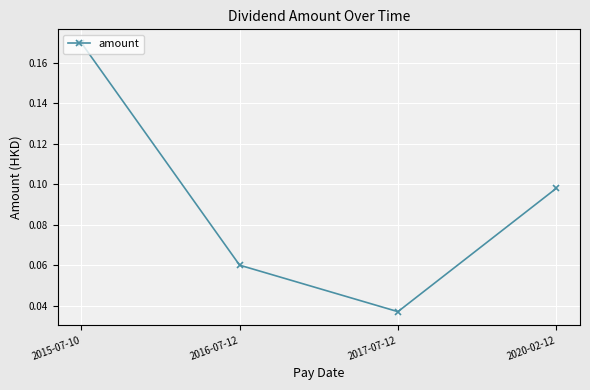

What is the label of the 2nd point from the right?

2017-07-12